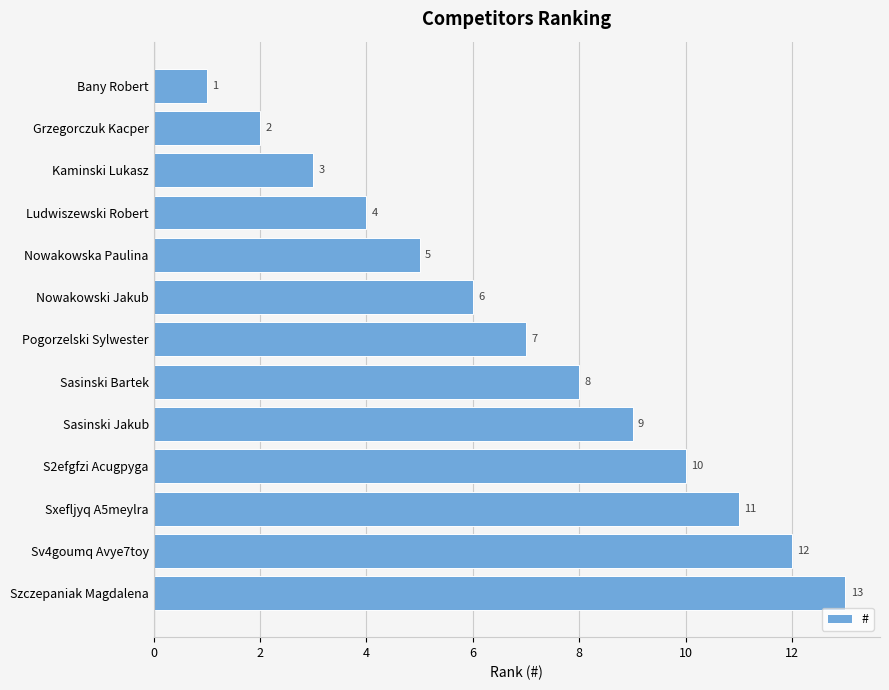

What is the maximum value shown in the chart?

13